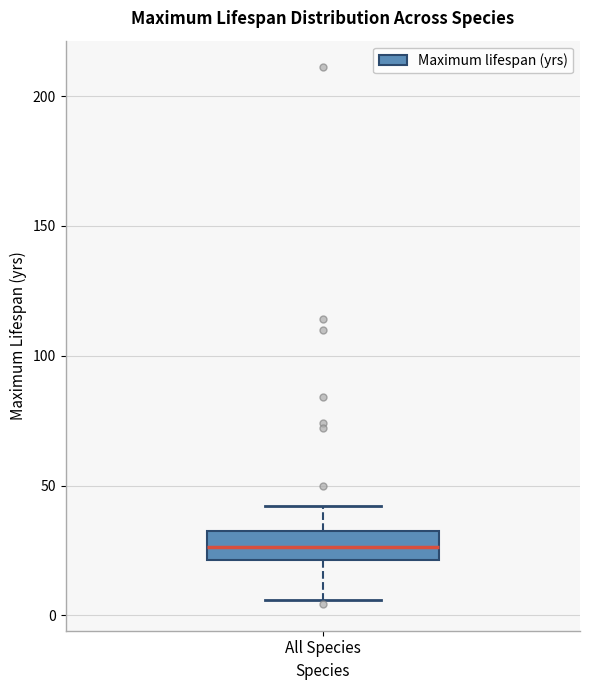

Where is the lower edge of the box for All Species on the y-axis? The values are not printed on the chart, so give them approximately, as read against the axis.

20